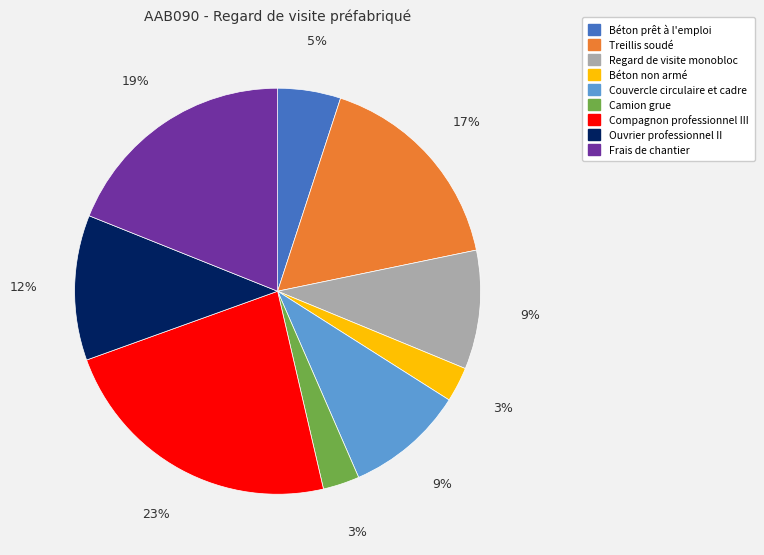

Do Béton prêt à l'emploi and Ouvrier professionnel II together represent more than half of the pie?

No